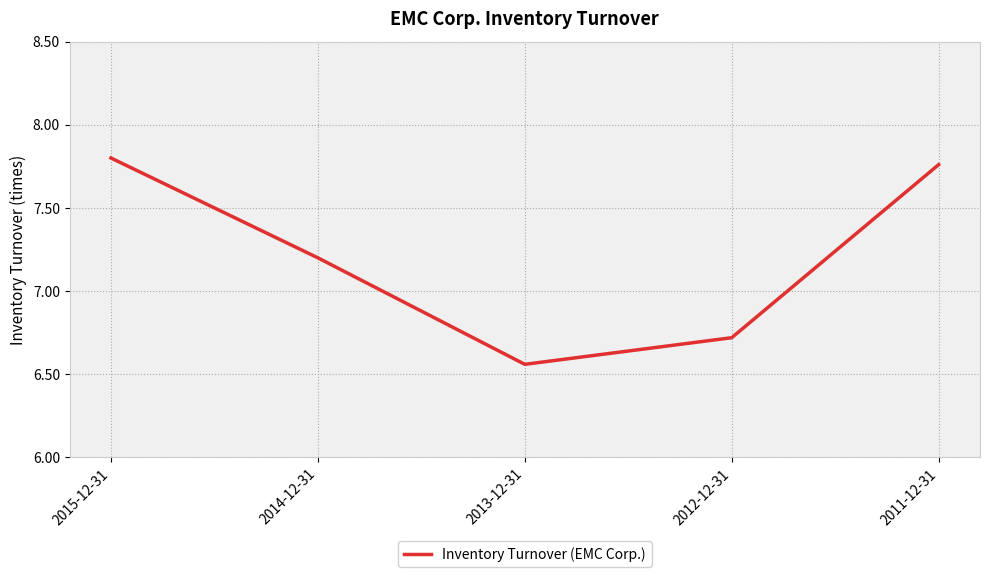

Is this an area chart (filled region under the line)?

No